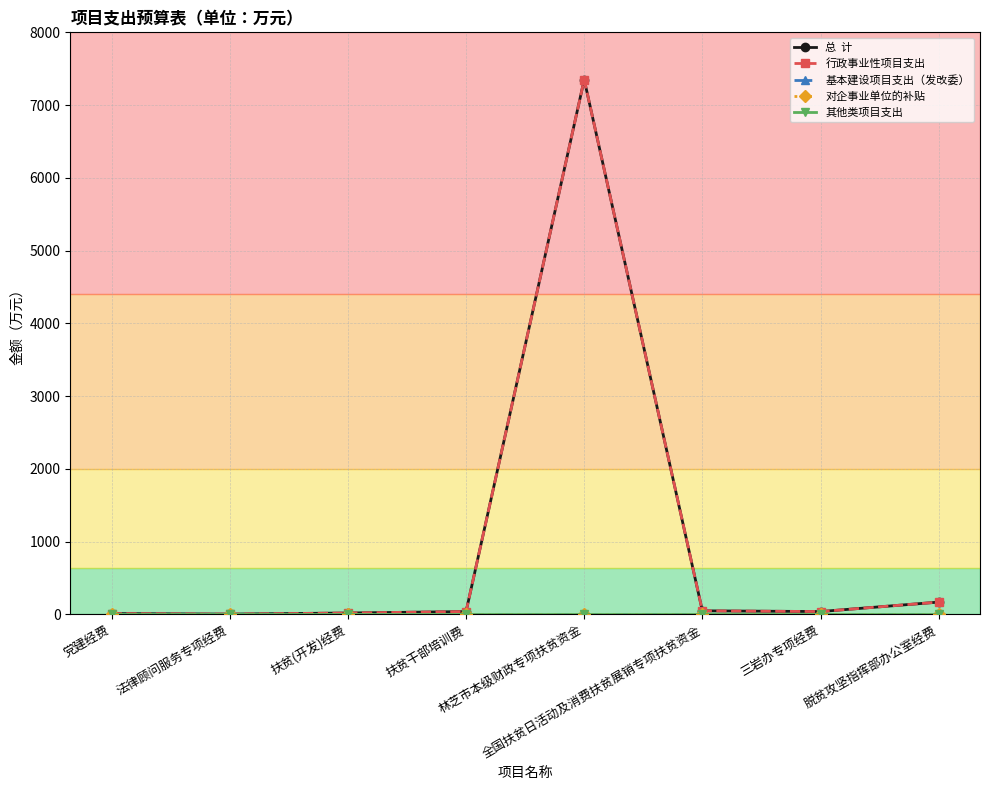

Reading left to right, extract all data points from this chart.

总  计: 党建经费=12.1	法律顾问服务专项经费=5.0	扶贫(开发)经费=20.0	扶贫干部培训费=40.0	林芝市本级财政专项扶贫资金=7350.0	全国扶贫日活动及消费扶贫展销专项扶贫资金=50.0	三岩办专项经费=40.0	脱贫攻坚指挥部办公室经费=170.0
行政事业性项目支出: 党建经费=12.1	法律顾问服务专项经费=5.0	扶贫(开发)经费=20.0	扶贫干部培训费=40.0	林芝市本级财政专项扶贫资金=7350.0	全国扶贫日活动及消费扶贫展销专项扶贫资金=50.0	三岩办专项经费=40.0	脱贫攻坚指挥部办公室经费=170.0
基本建设项目支出（发改委）: 党建经费=0.0	法律顾问服务专项经费=0.0	扶贫(开发)经费=0.0	扶贫干部培训费=0.0	林芝市本级财政专项扶贫资金=0.0	全国扶贫日活动及消费扶贫展销专项扶贫资金=0.0	三岩办专项经费=0.0	脱贫攻坚指挥部办公室经费=0.0
对企事业单位的补贴: 党建经费=0.0	法律顾问服务专项经费=0.0	扶贫(开发)经费=0.0	扶贫干部培训费=0.0	林芝市本级财政专项扶贫资金=0.0	全国扶贫日活动及消费扶贫展销专项扶贫资金=0.0	三岩办专项经费=0.0	脱贫攻坚指挥部办公室经费=0.0
其他类项目支出: 党建经费=0.0	法律顾问服务专项经费=0.0	扶贫(开发)经费=0.0	扶贫干部培训费=0.0	林芝市本级财政专项扶贫资金=0.0	全国扶贫日活动及消费扶贫展销专项扶贫资金=0.0	三岩办专项经费=0.0	脱贫攻坚指挥部办公室经费=0.0